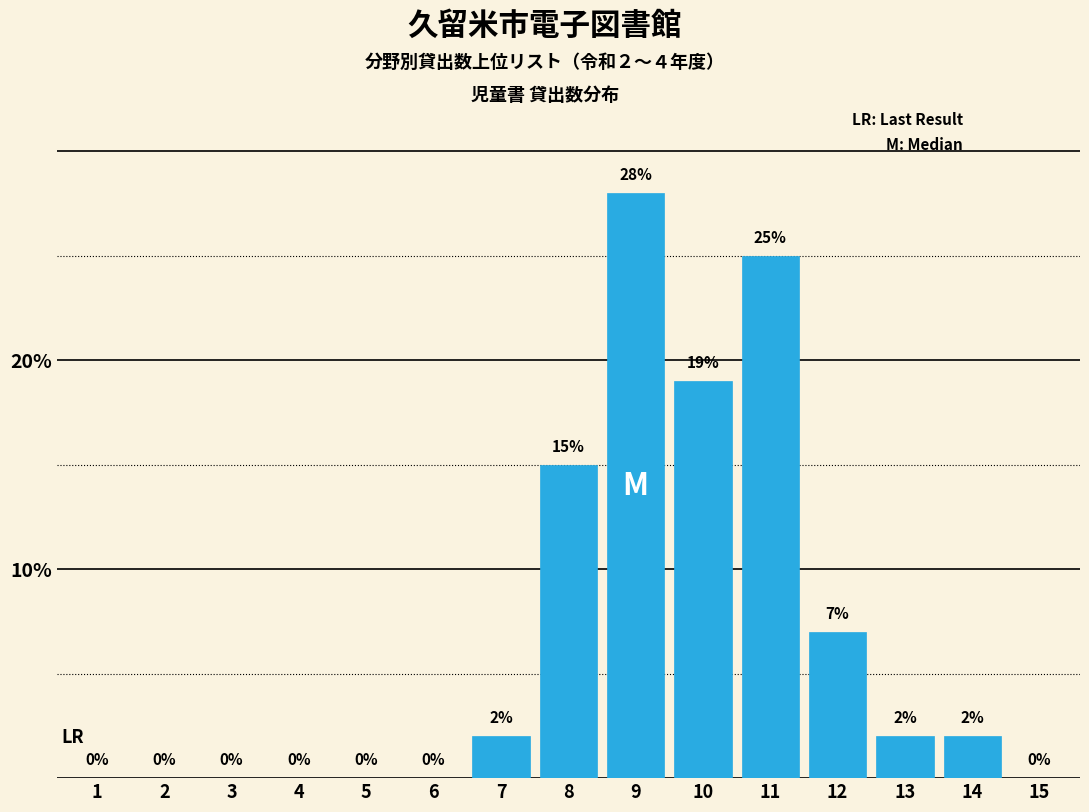

Reading left to right, extract all data points from this chart.

1=0.0	2=0.0	3=0.0	4=0.0	5=0.0	6=0.0	7=2.0	8=15.0	9=28.0	10=19.0	11=25.0	12=7.0	13=2.0	14=2.0	15=0.0